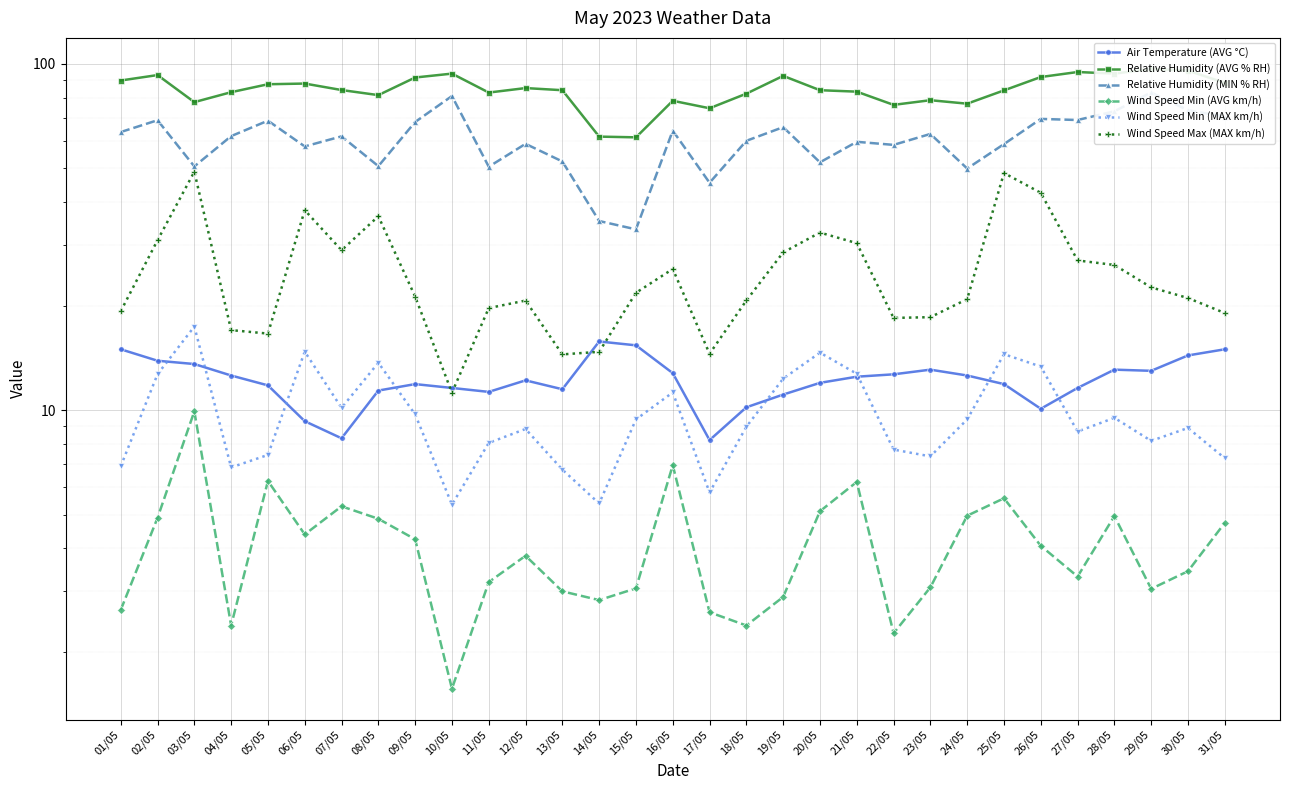

At 10/05, list the series in order from largest to smallest.

Relative Humidity (AVG % RH), Relative Humidity (MIN % RH), Air Temperature (AVG °C), Wind Speed Max (MAX km/h), Wind Speed Min (MAX km/h), Wind Speed Min (AVG km/h)